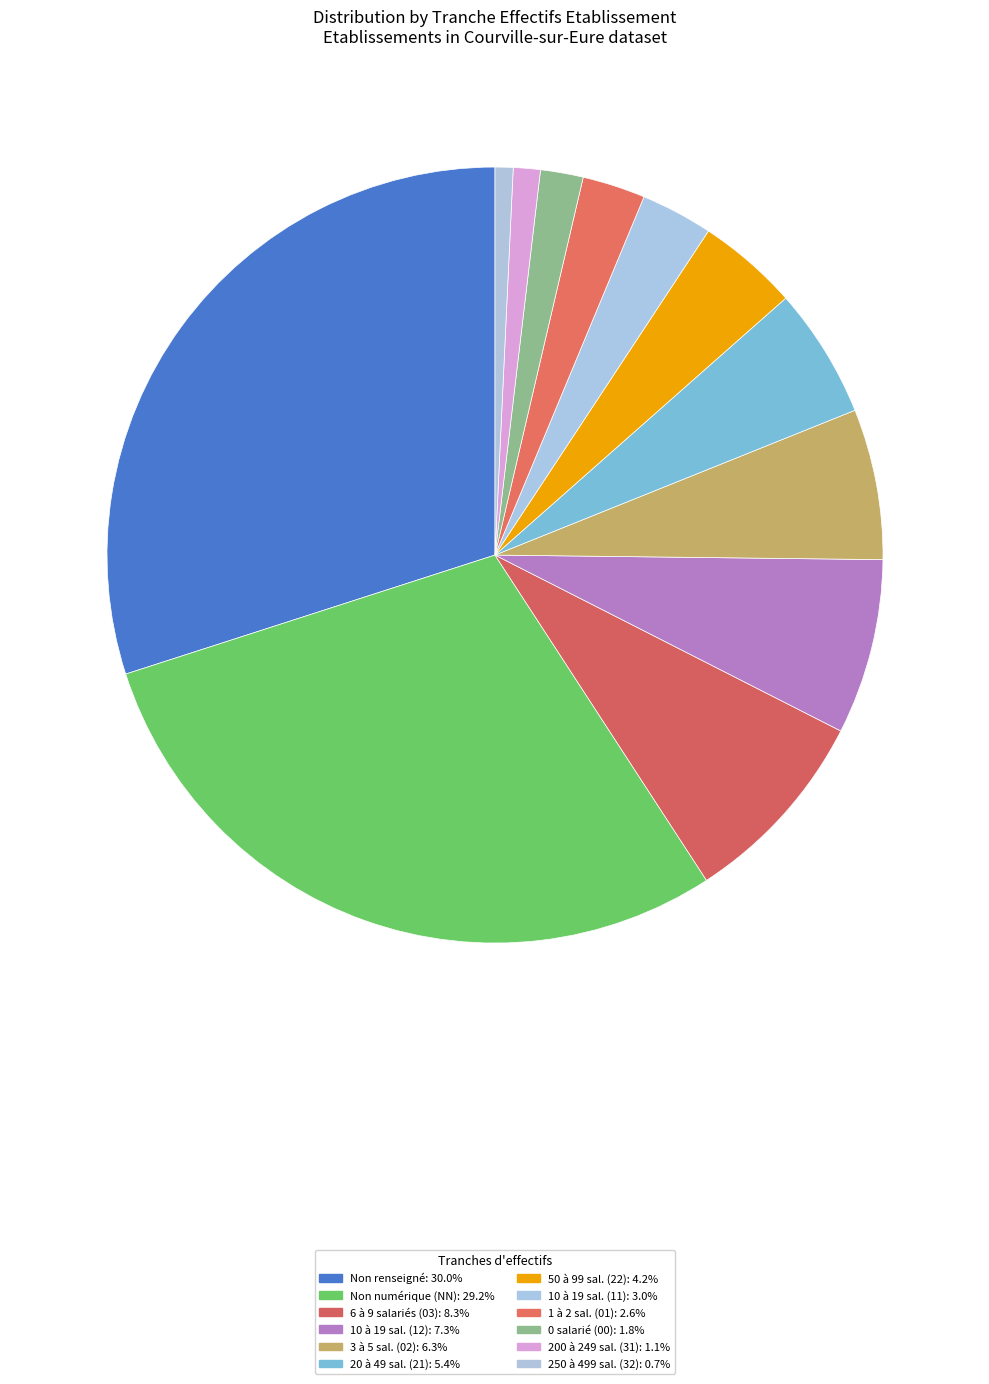

Is there a majority slice in this chart?

No